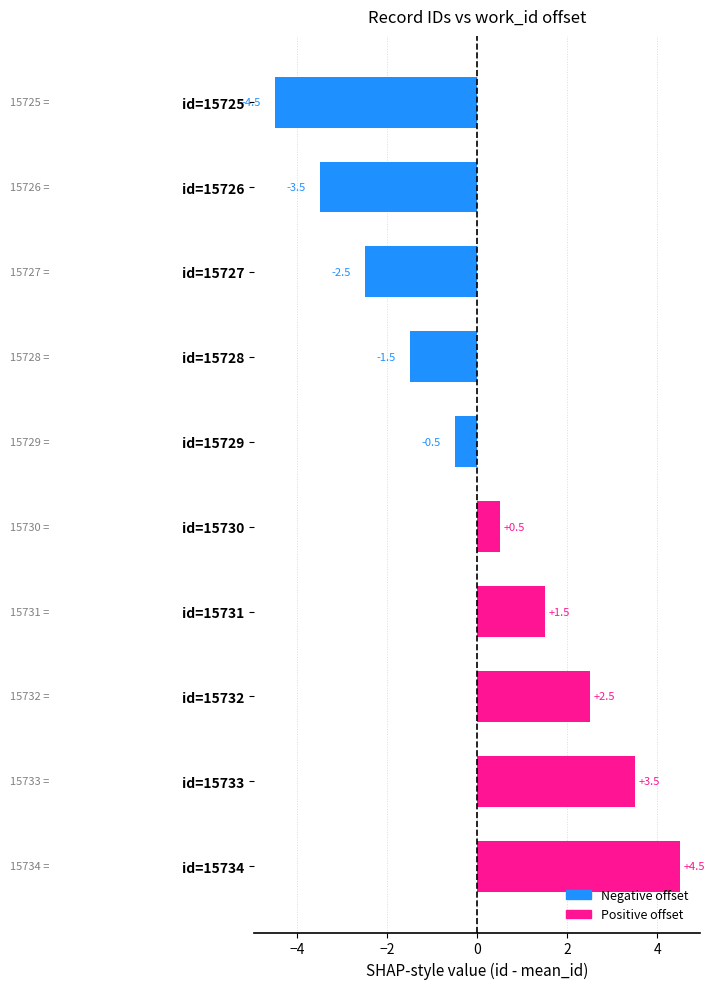

Rank the categories by value from lowest to highest.

id=15725, id=15726, id=15727, id=15728, id=15729, id=15730, id=15731, id=15732, id=15733, id=15734